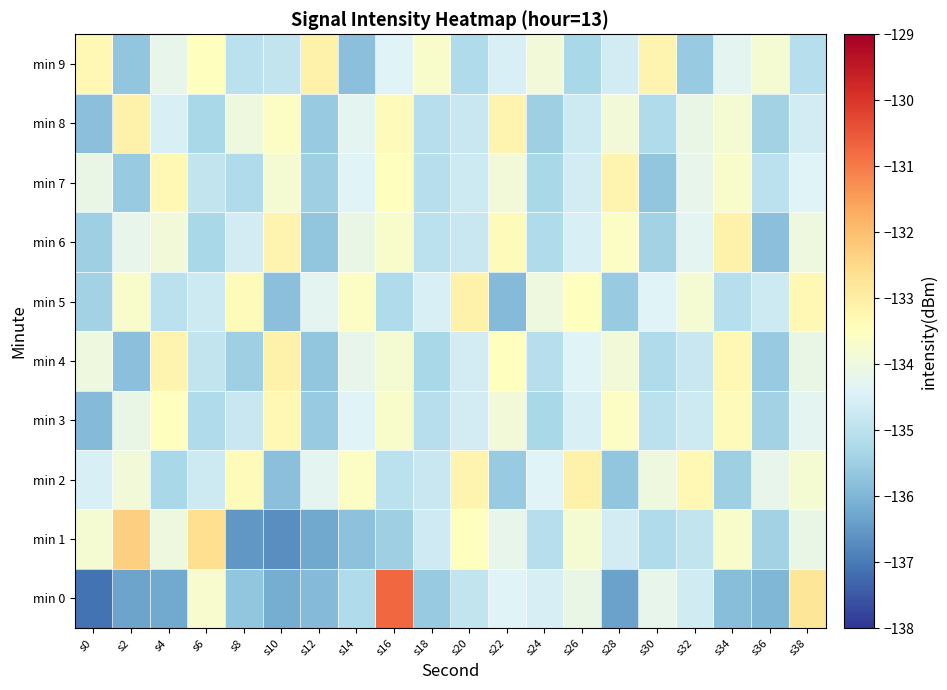

What is the maximum value shown in the chart?

-130.7